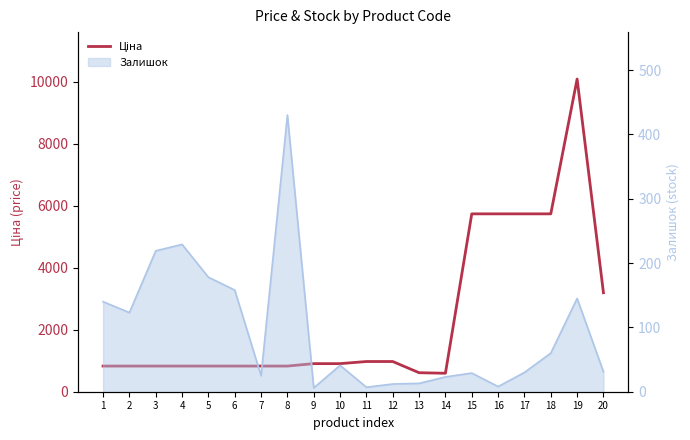

Is this an area chart (filled region under the line)?

No